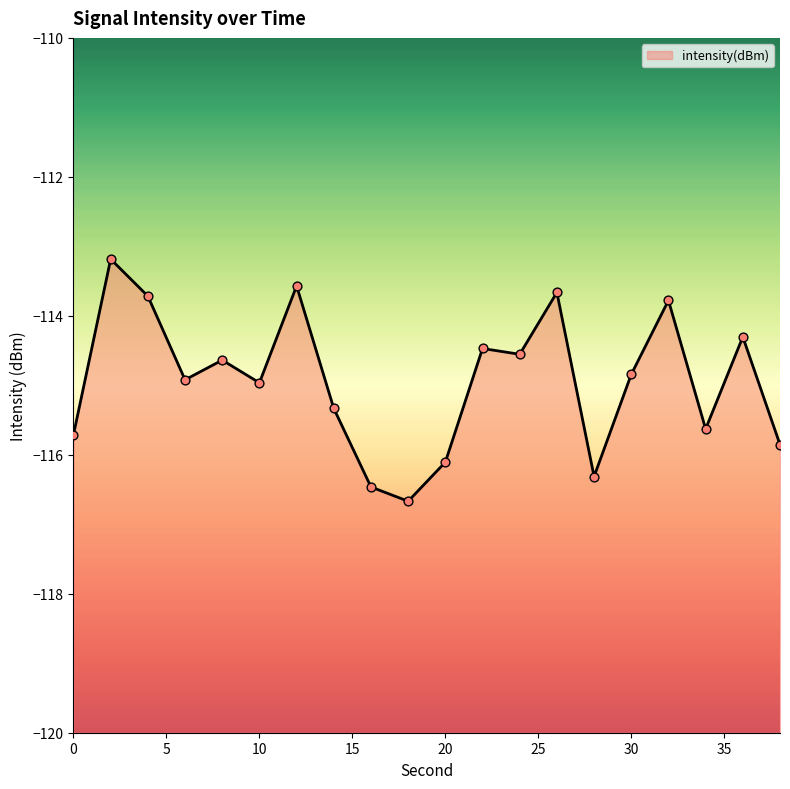

What is the change in value from 2 to 22?

-1.3